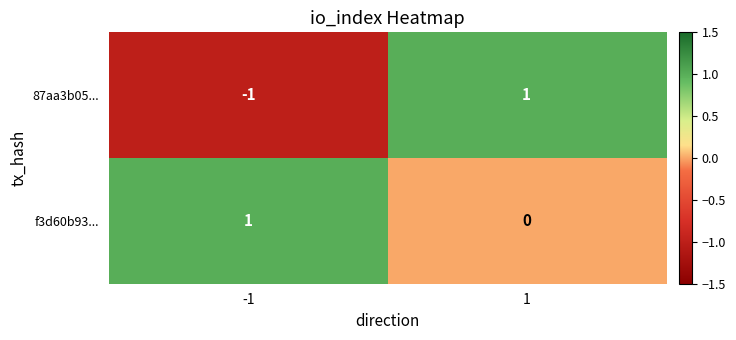

Reading left to right, transcribe all the data shown in this chart.

87aa3b05...: -1=-1	1=1
f3d60b93...: -1=1	1=0